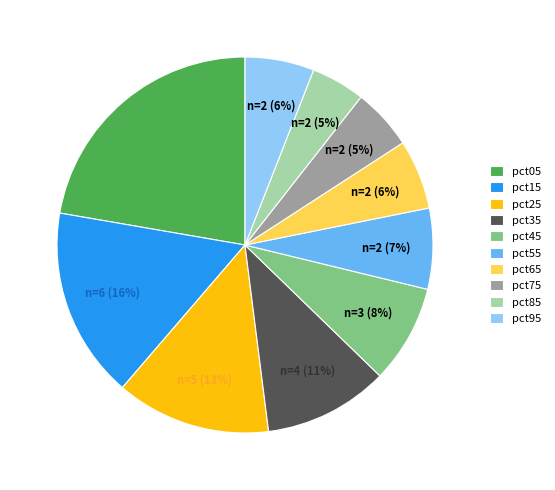

To the nearest percent, what is the average slice percentage?

10%